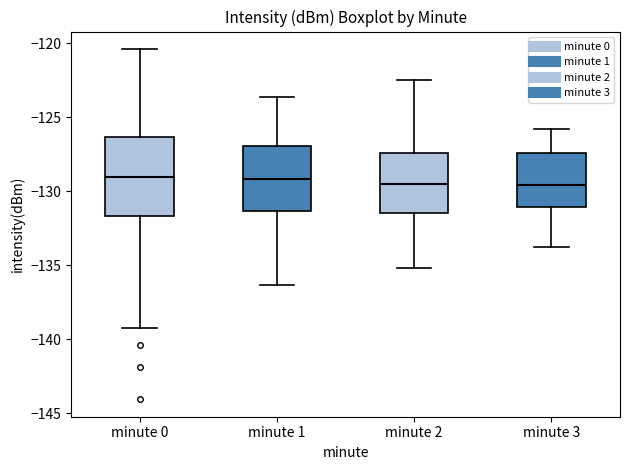

Reading left to right, read every box against the y-axis: the position of its median line, the range the box covers, and the ends of its whiskers. The values are not printed on the chart, so give them approximately, as read against the axis.

minute 0: median -129.0, box -131.5 to -126.5, whiskers -139.5 to -120.5
minute 1: median -129.0, box -131.5 to -127.0, whiskers -136.5 to -123.5
minute 2: median -129.5, box -131.5 to -127.5, whiskers -135.0 to -122.5
minute 3: median -129.5, box -131.0 to -127.5, whiskers -134.0 to -126.0